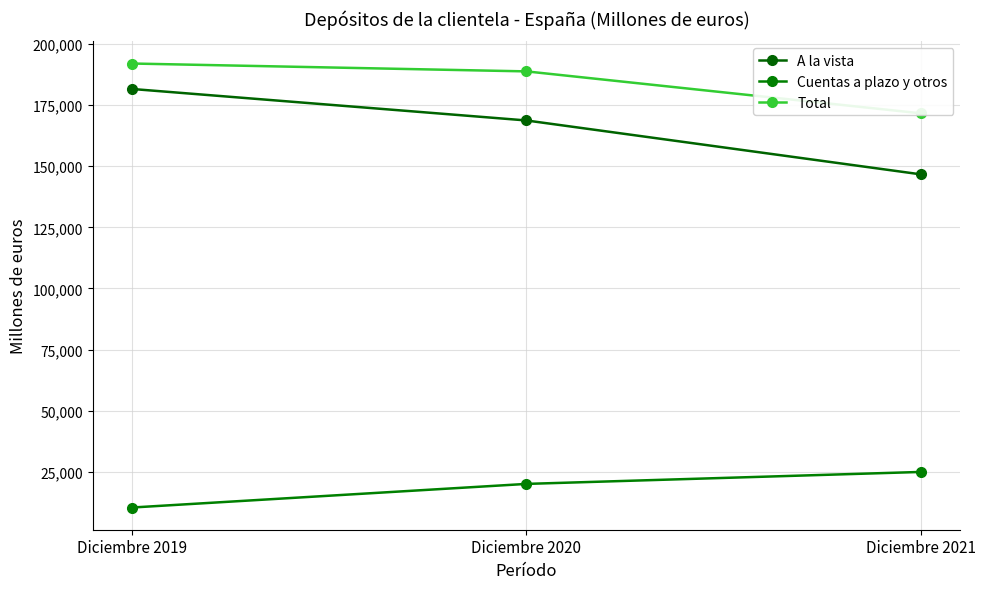

What are all the series names shown in the legend?

A la vista, Cuentas a plazo y otros, Total